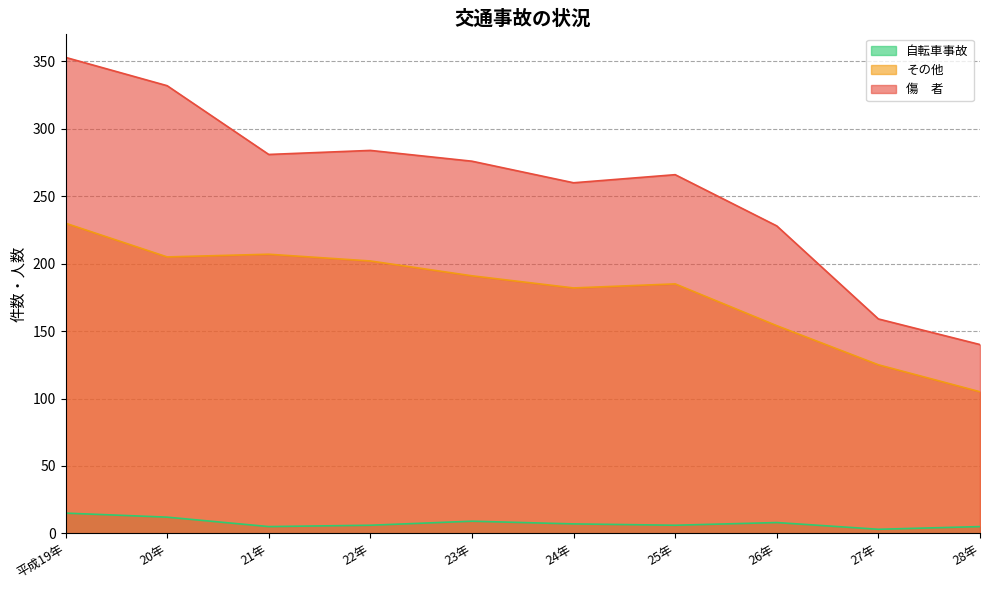

Between 21年 and 27年, which series saw the biggest shift?

傷　者